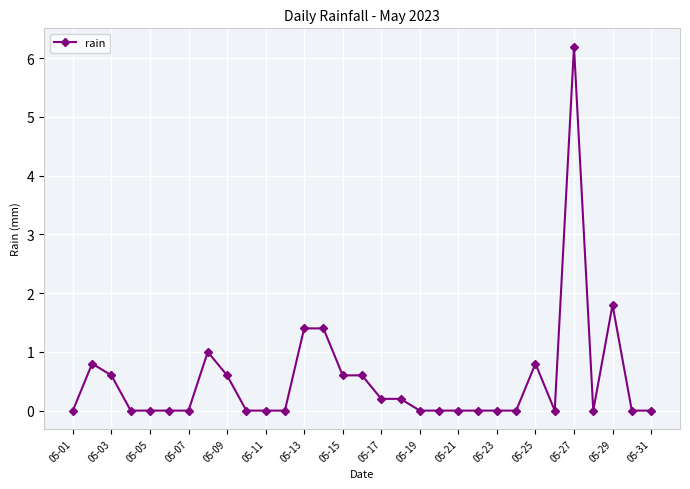

What is the sum of all values?

16.2